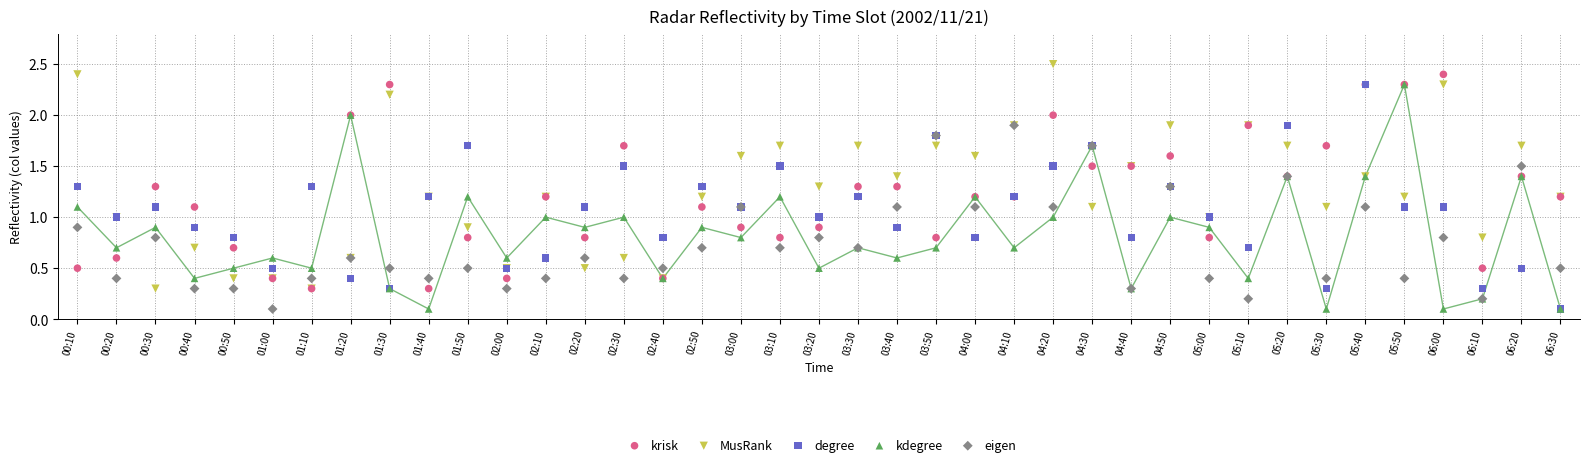

What are all the series names shown in the legend?

krisk, MusRank, degree, kdegree, eigen